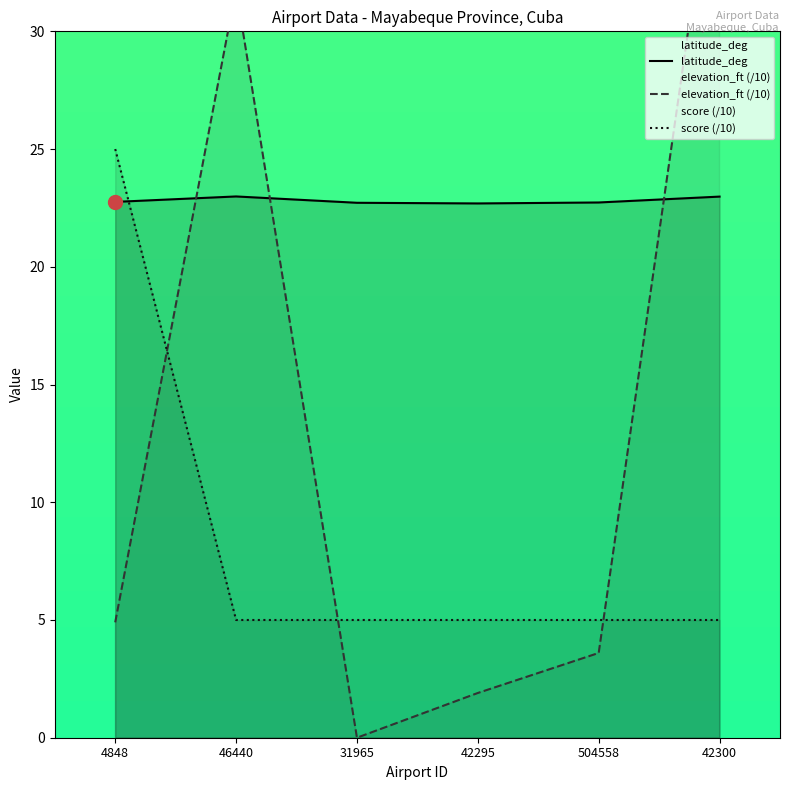

What are all the series names shown in the legend?

latitude_deg, elevation_ft, score